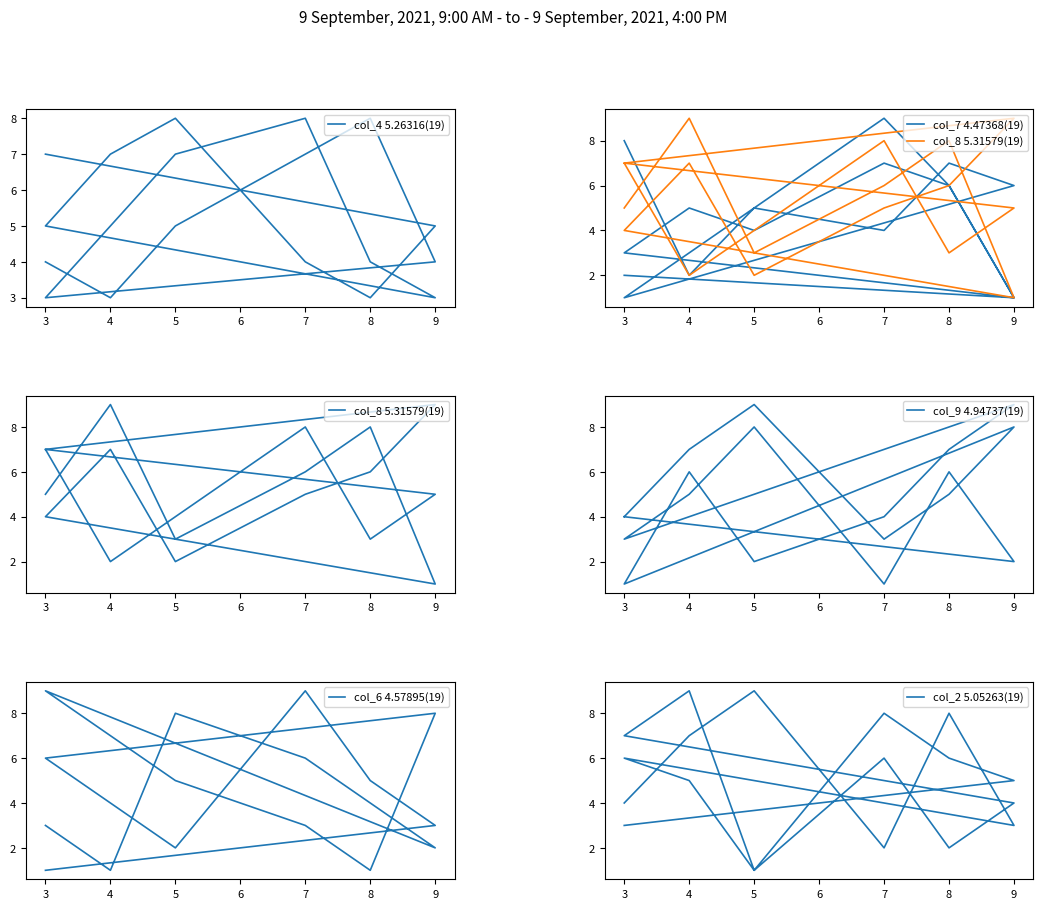

True or false: col_4 5.26316(19) has more than 2 points higher than both neighbors.

True